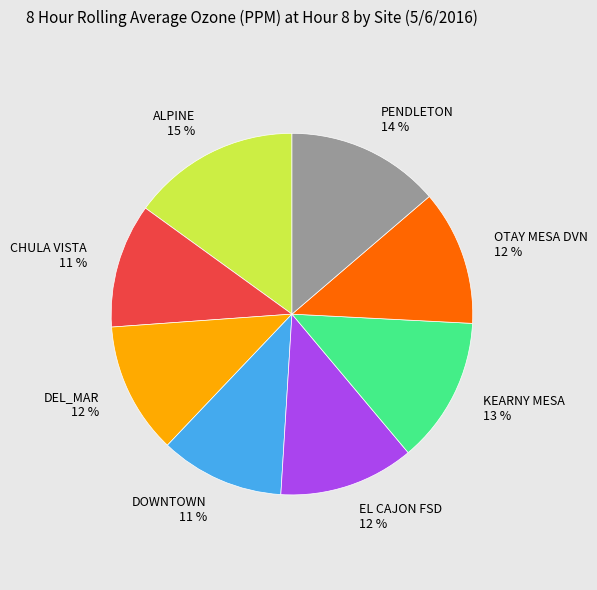

To the nearest percent, what is the difference between the largest and smallest slice percentages?

4%